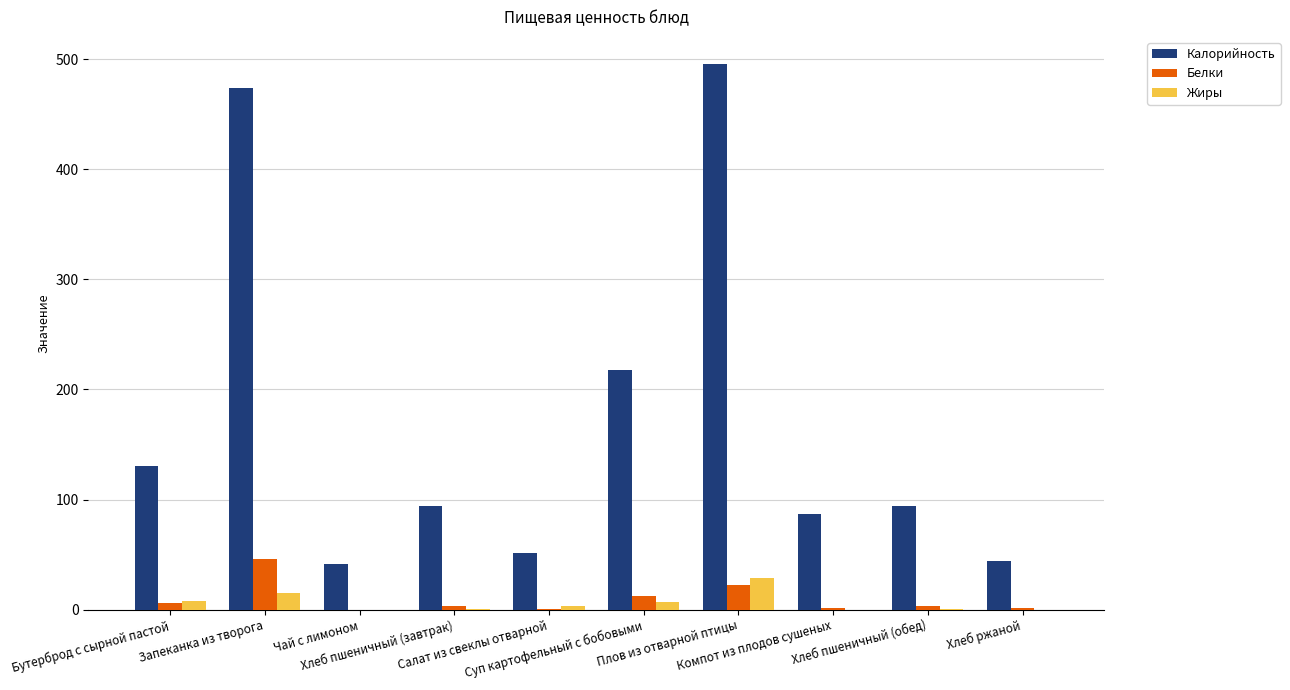

Which series has the largest total across all categories?

Калорийность